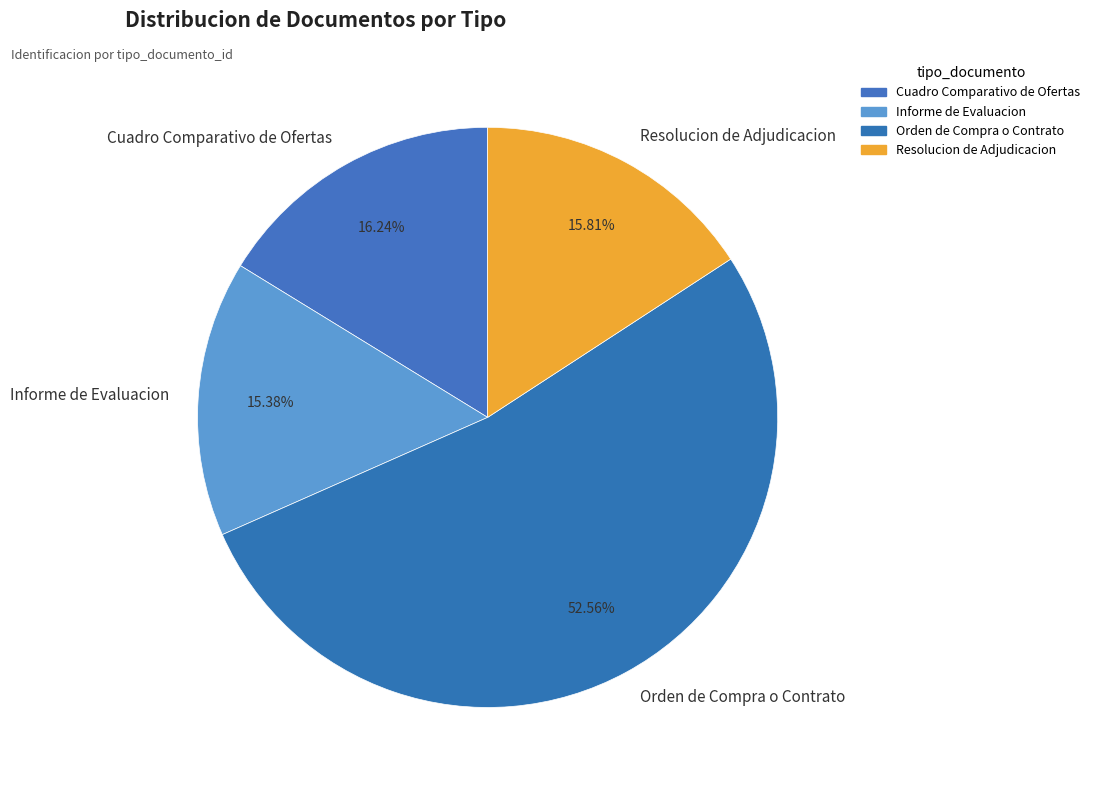

To the nearest percent, what portion does Resolucion de Adjudicacion represent?

16%